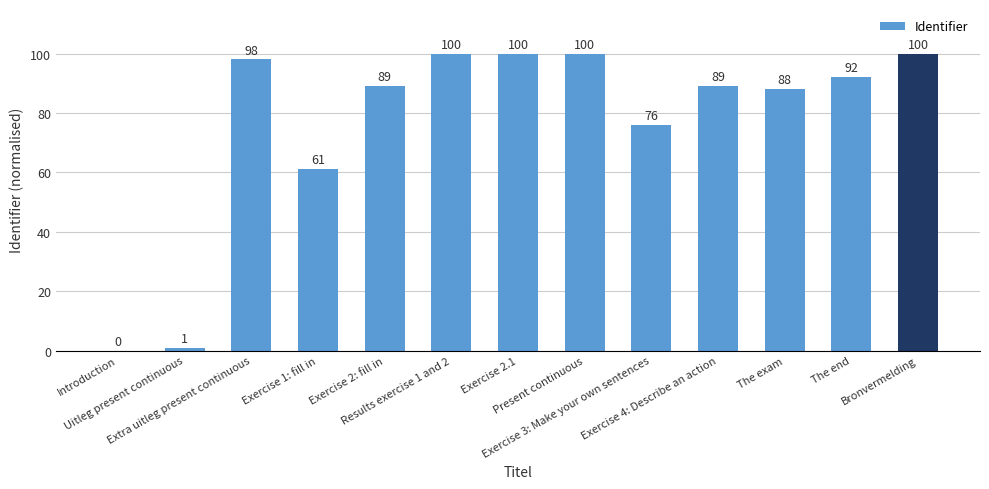

What value does the data have at Present continuous, to the nearest 50?

100